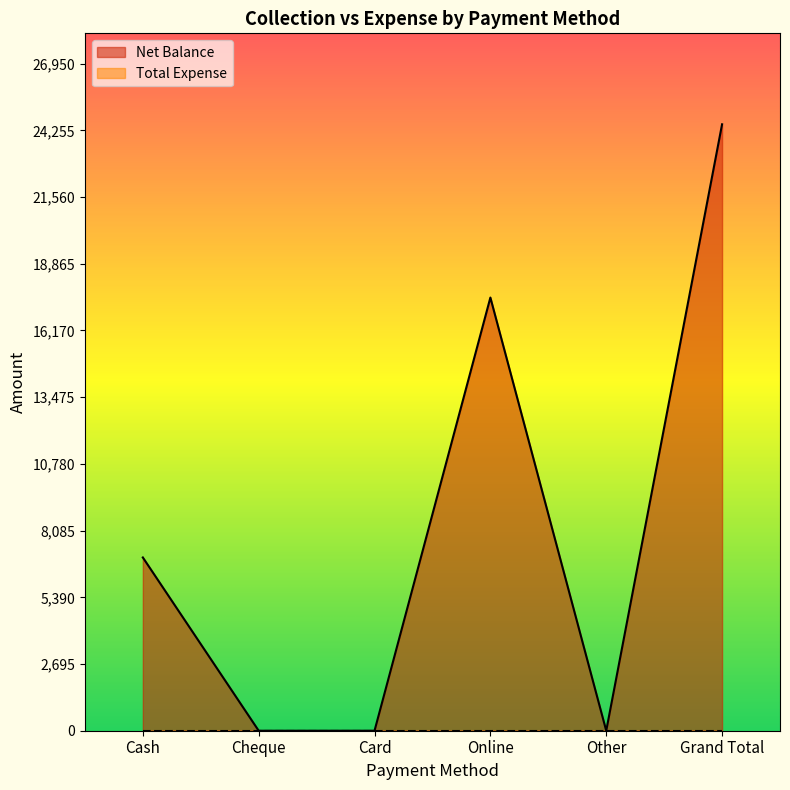

Reading left to right, what are all the values shown in this chart?

7000	0	0	17500	0	24500